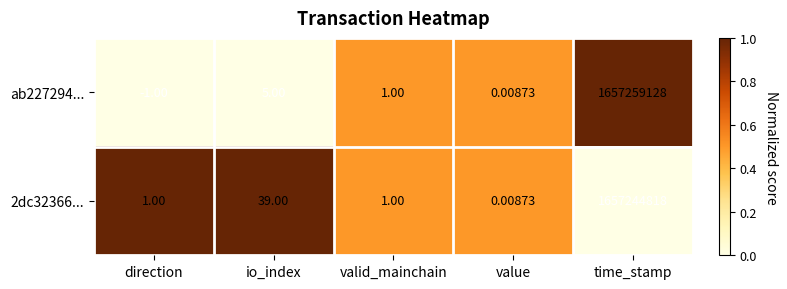

At which label is 2dc32366... closest to 828622409?

io_index